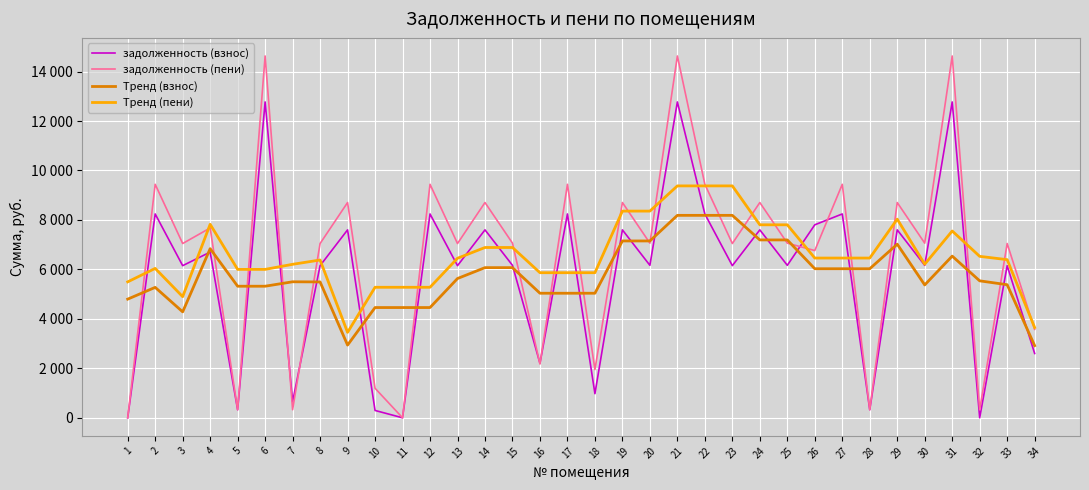

Is this an area chart (filled region under the line)?

No